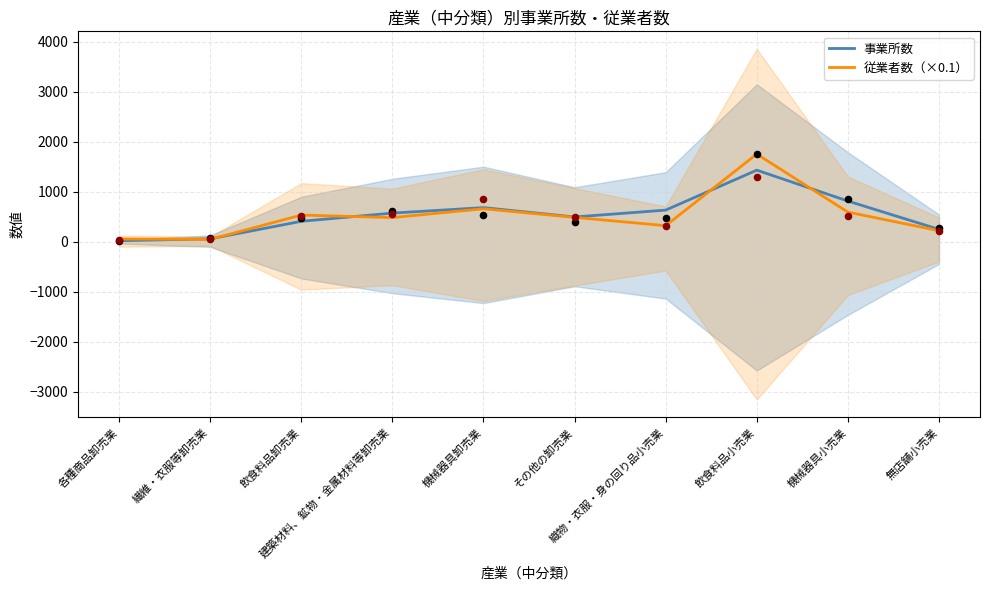

Which series has the largest total across all categories?

事業所数